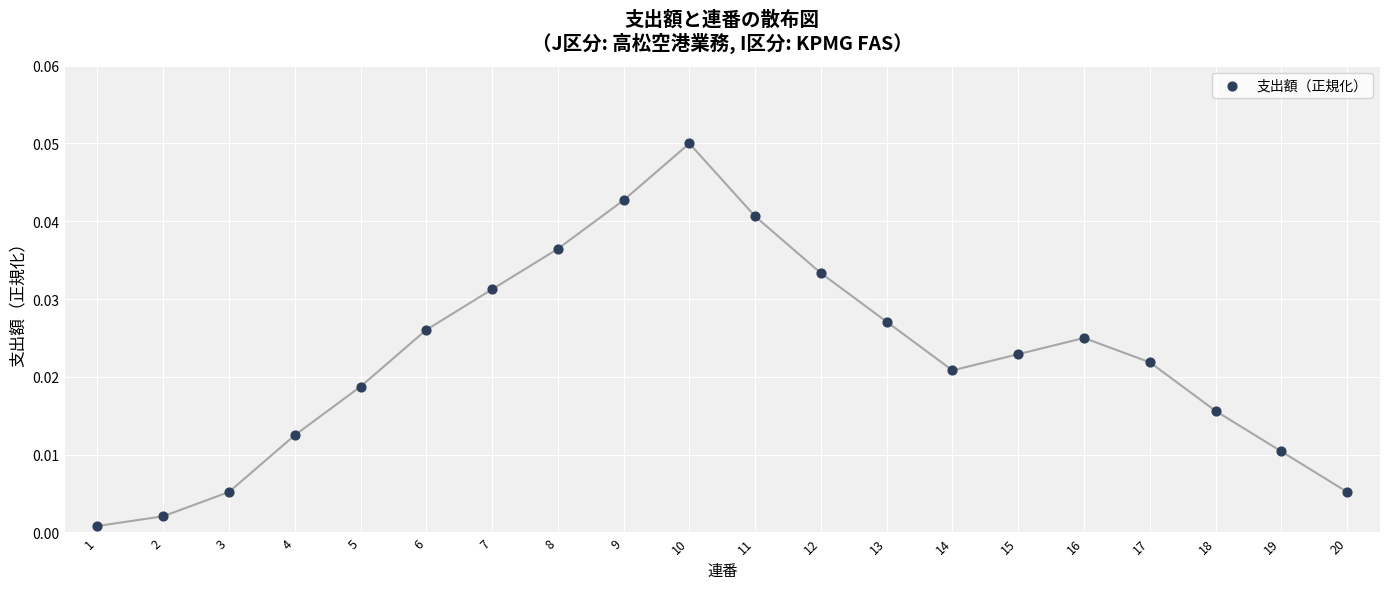

What is the range of X values (max minus min)?

19.0